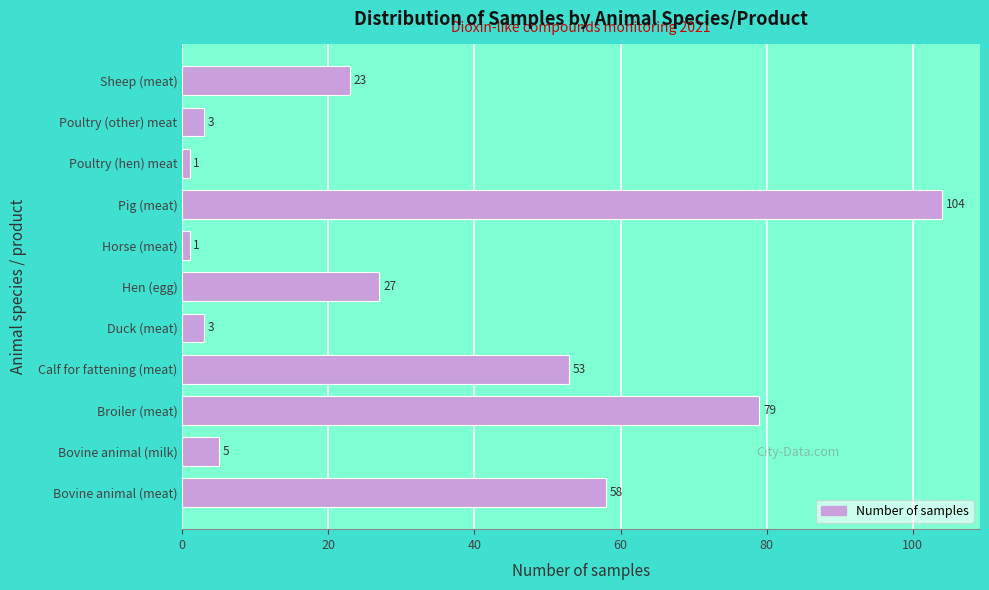

Reading bottom to top, extract all data points from this chart.

58	5	79	53	3	27	1	104	1	3	23